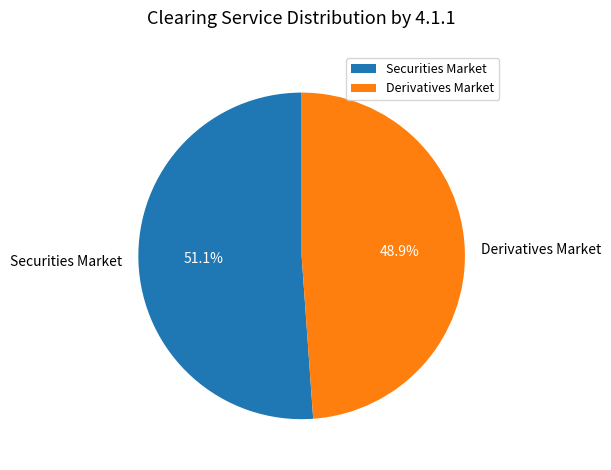

Is it true that Securities Market is 58% of the pie?

False